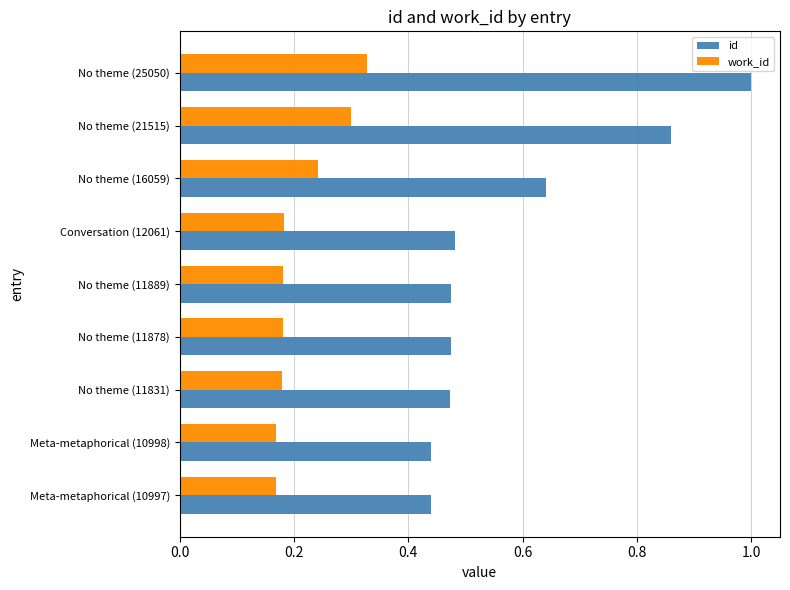

At No theme (11831), list the series in order from largest to smallest.

id, work_id